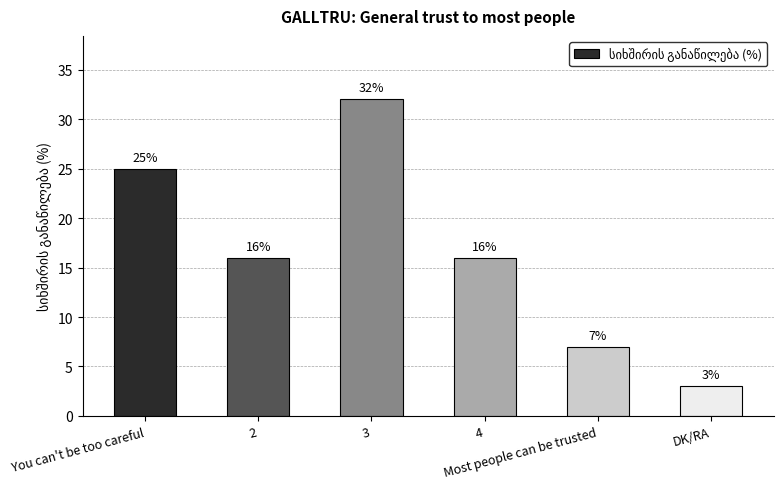

The value at Most people can be trusted is 7. True or false?

True